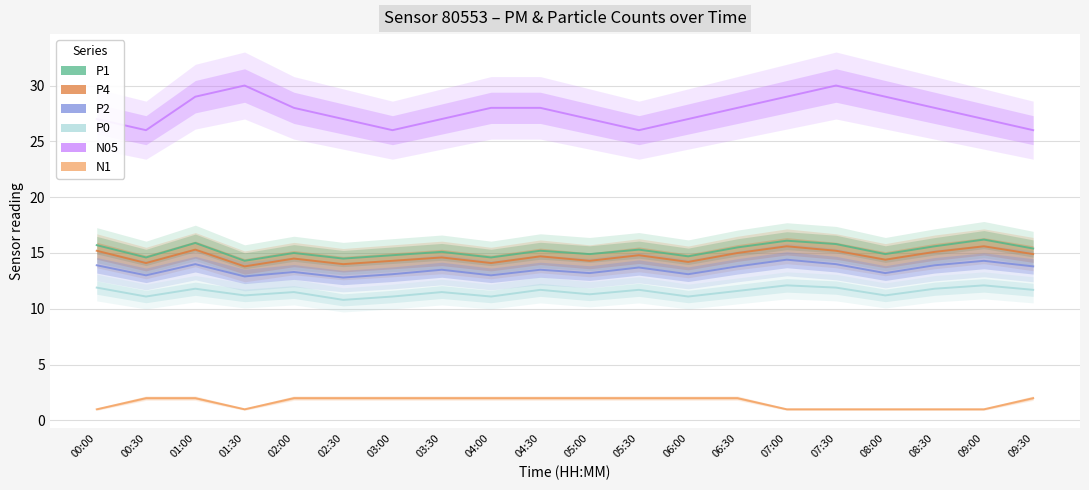

What are all the series names shown in the legend?

P1, P4, P2, P0, N05, N1